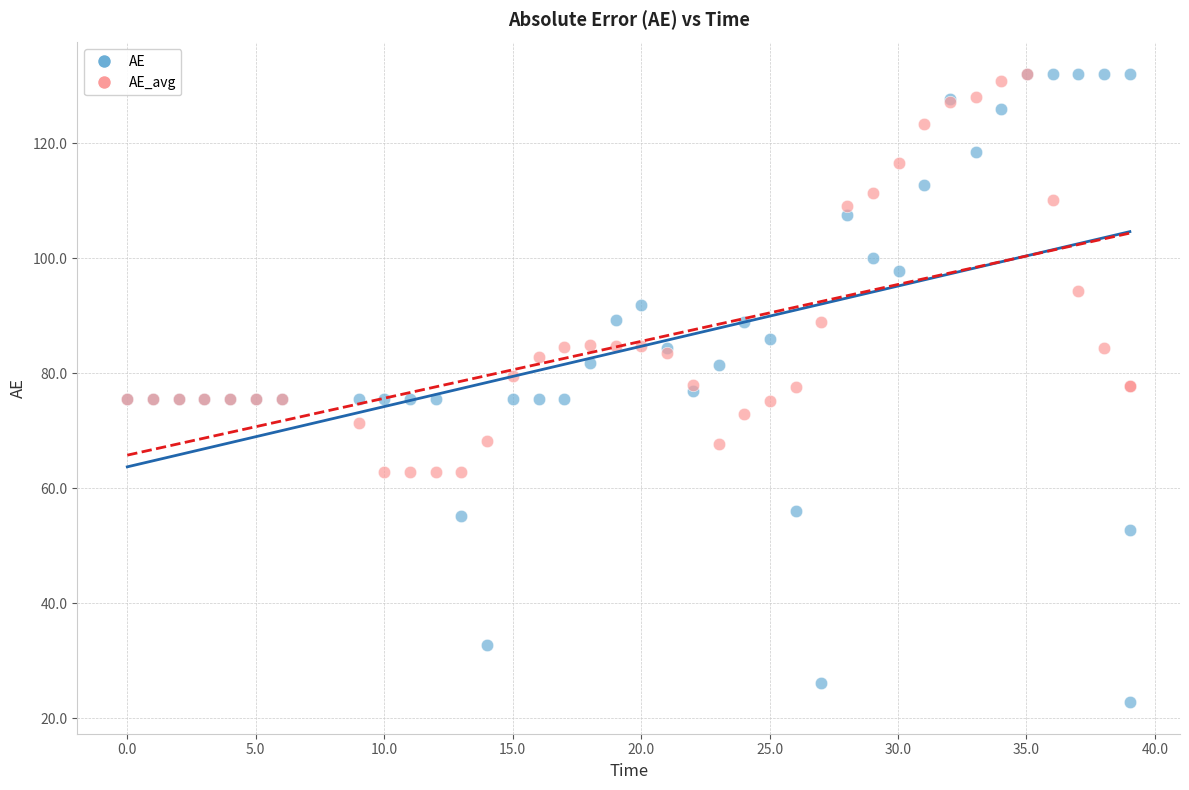

What are all the series names shown in the legend?

AE, AE_avg